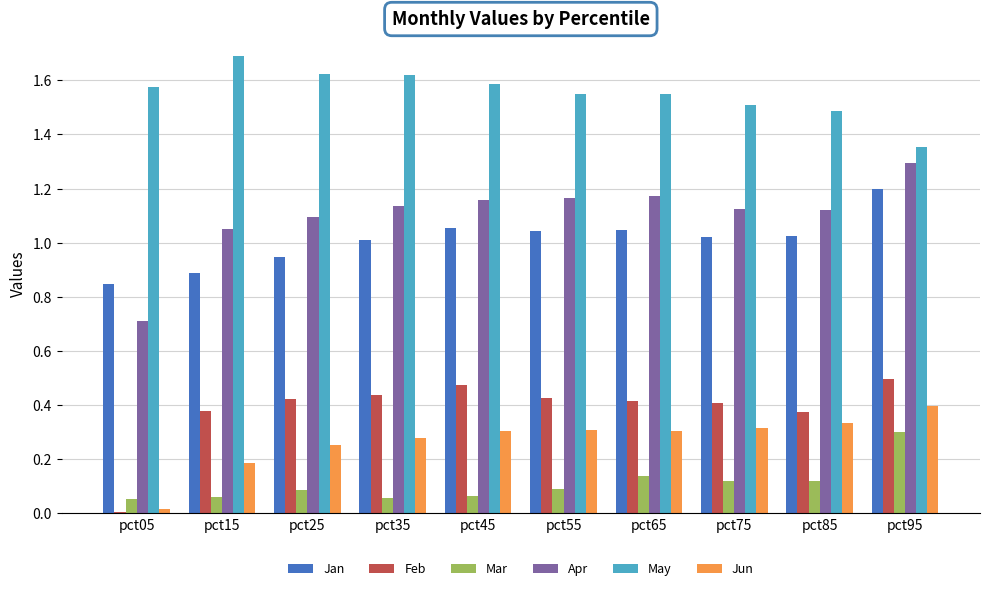

Between pct05 and pct55, which series saw the biggest shift?

Apr